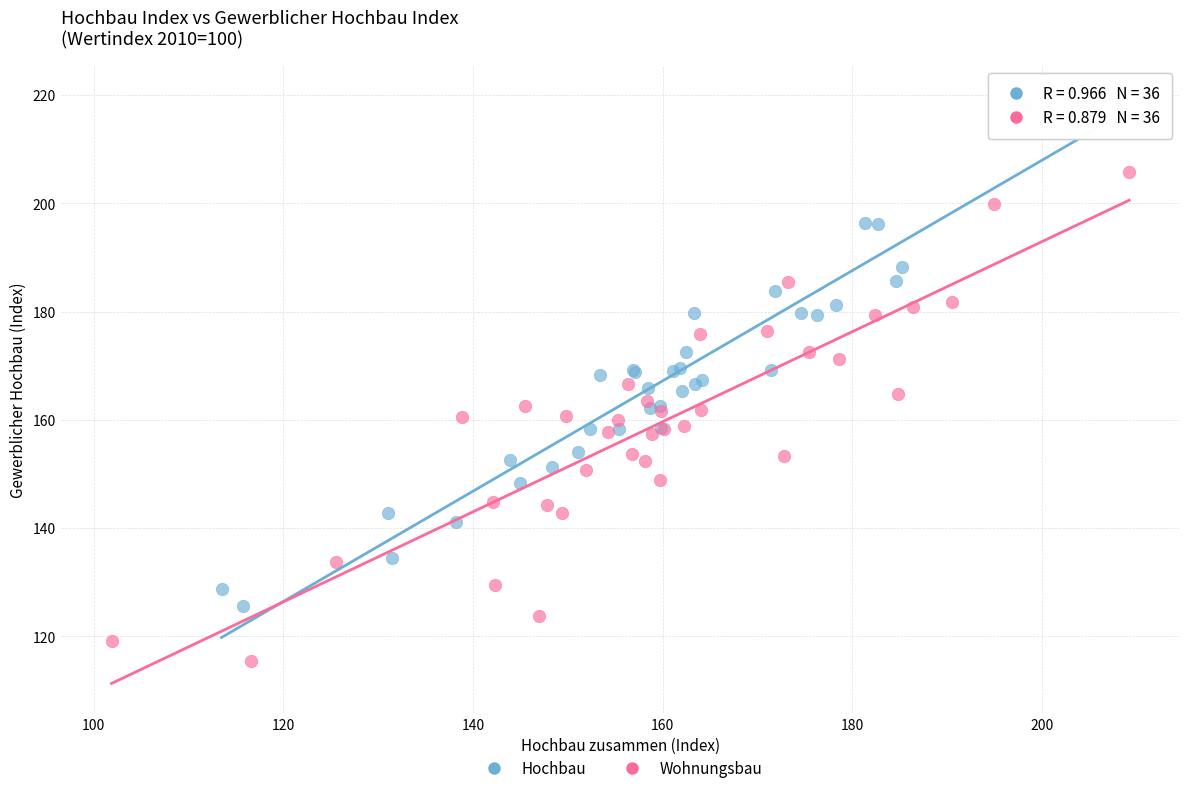

Which series has the largest Y range (max minus min)?

Hochbau